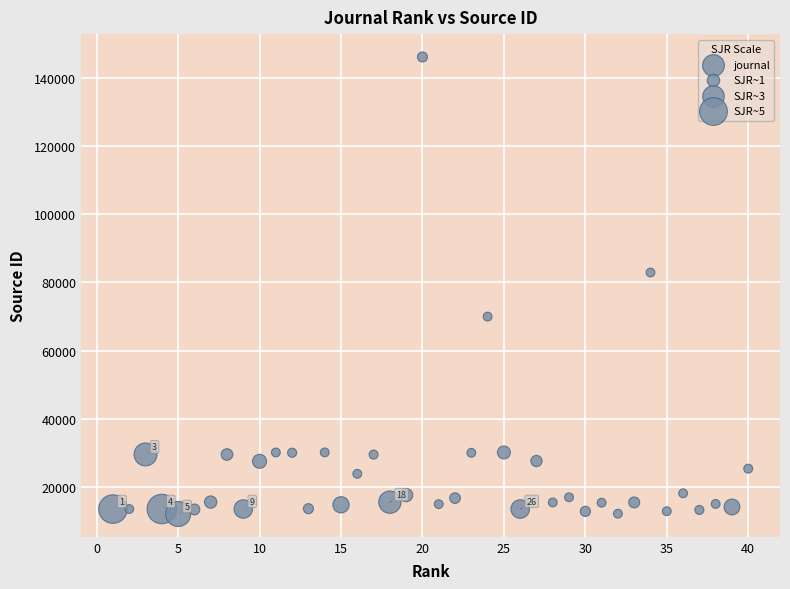

What Y value in the scatter plot is closest to 79116?

82921